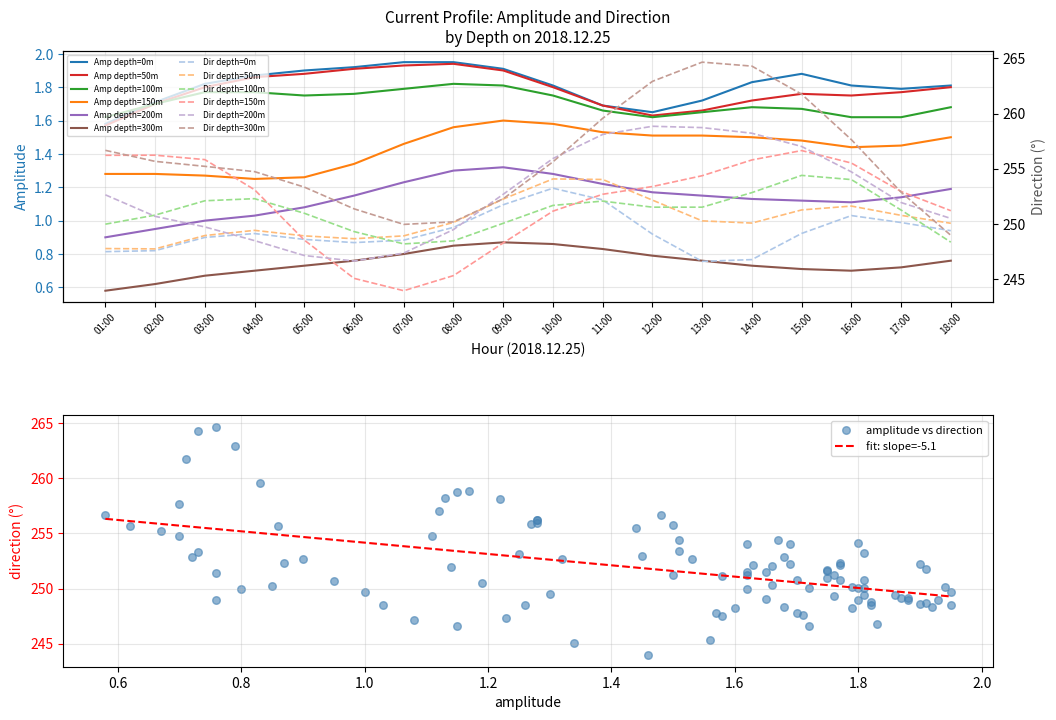

Which series has the largest total across all categories?

direction